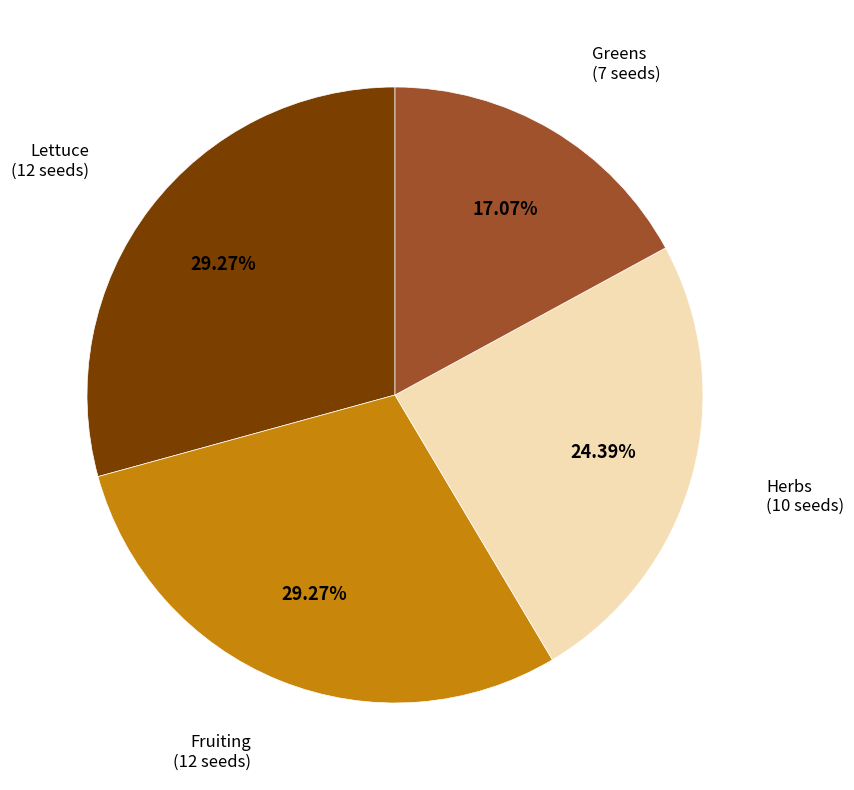

Is there a majority slice in this chart?

No